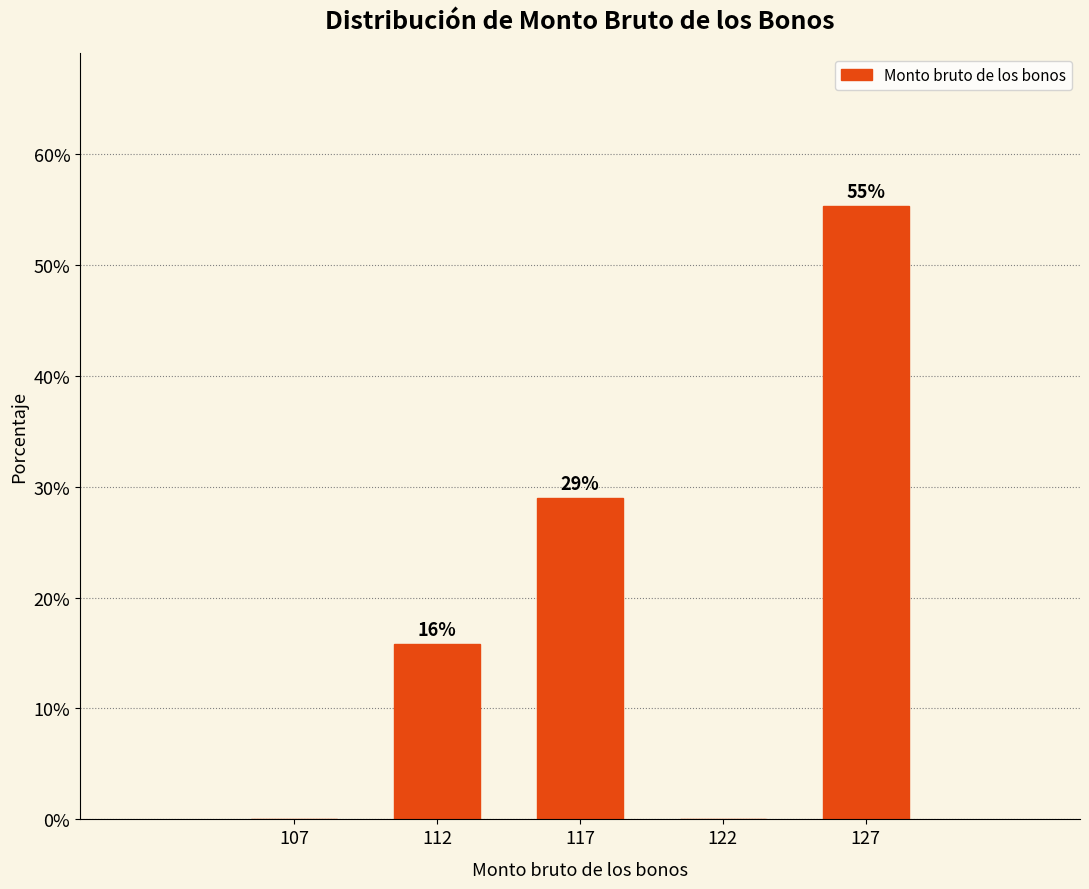

Is it true that the value at 107 is 0.0?

True